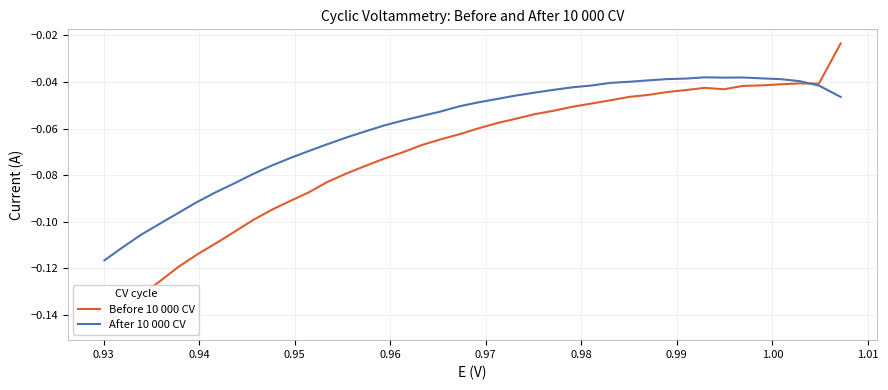

What is the average value of the Before 10 000 CV series?

-0.1